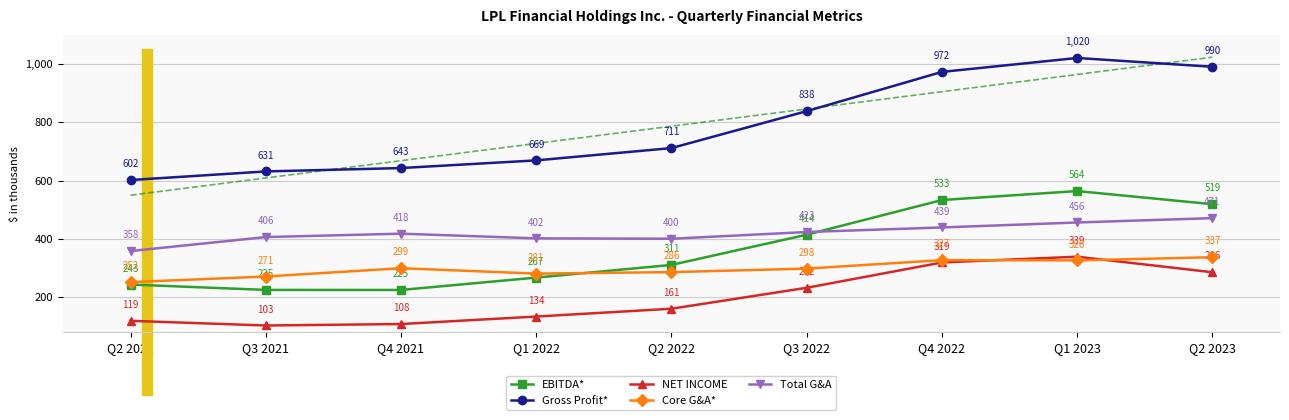

At which category does Gross Profit* reach its first local peak?

Q1 2023